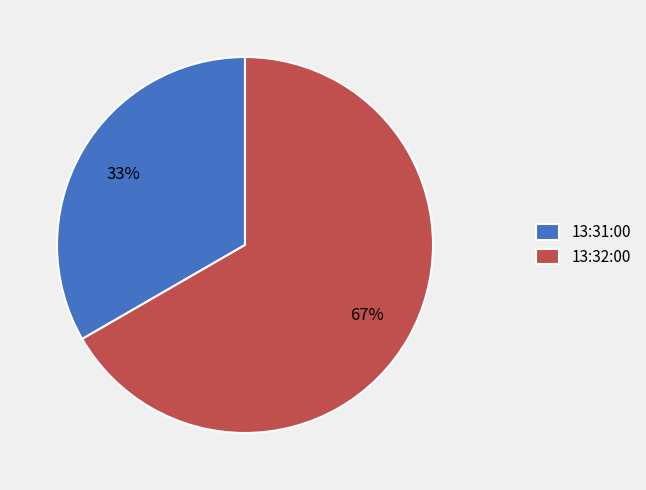

How many slices are in this pie chart?

2